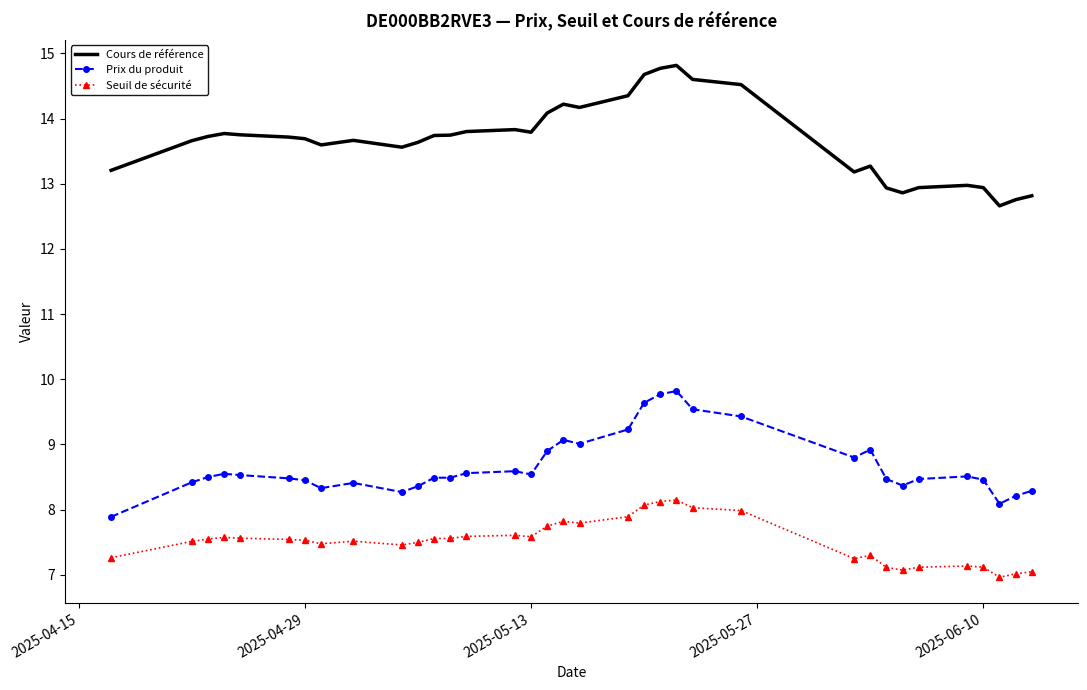

List the series in order of their overall mean, lowest first.

Seuil de sécurité, Prix du produit, Cours de référence